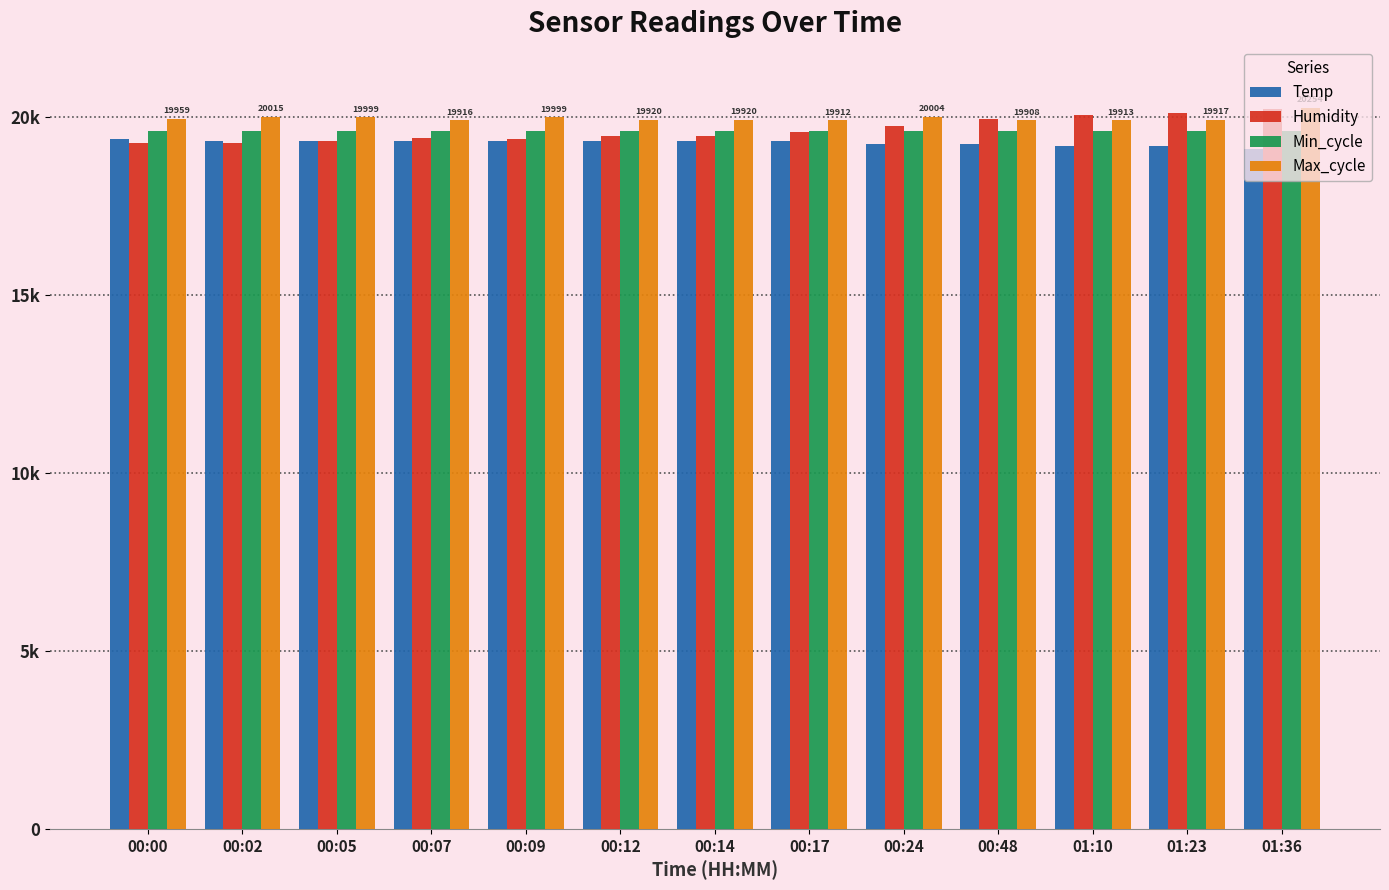

What is the difference between the highest and lowest values at 00:17?

592.0